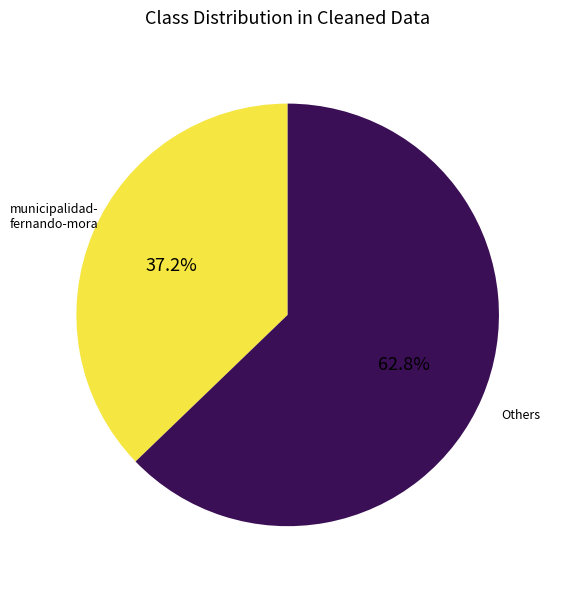

Is there a majority slice in this chart?

Yes